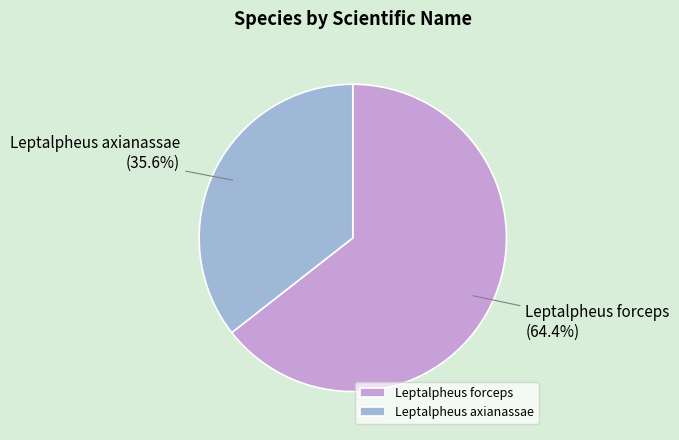

Is it true that Leptalpheus forceps is 64% of the pie?

True